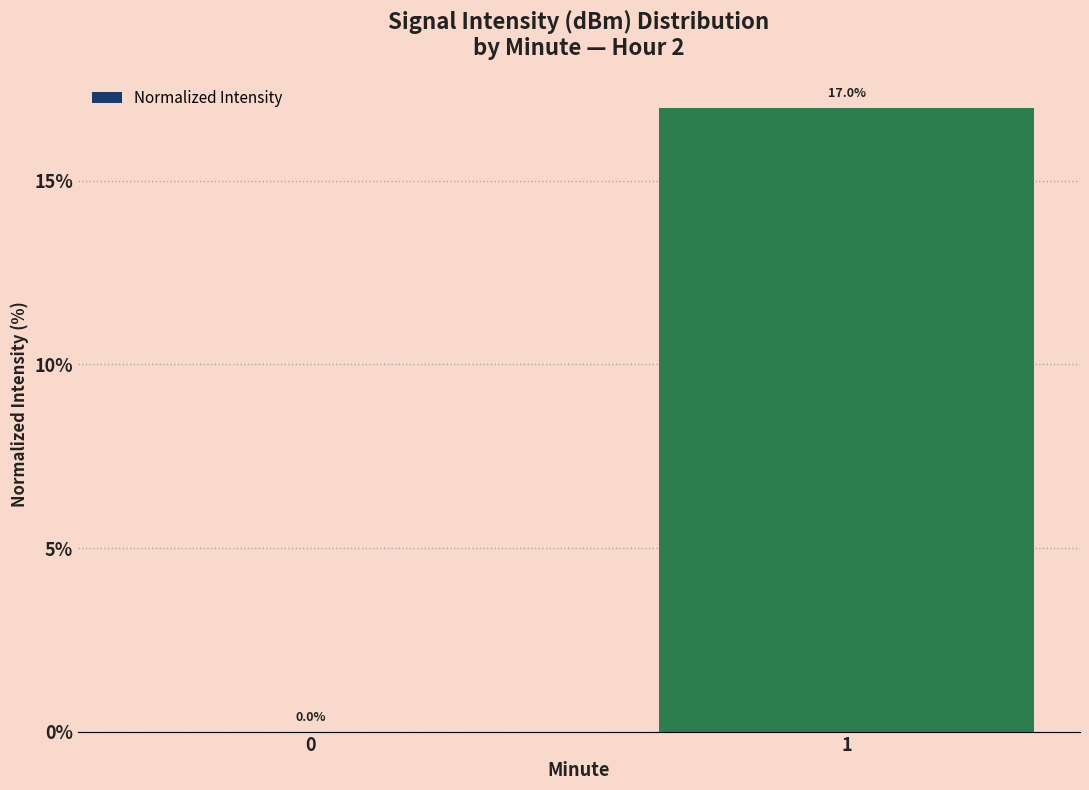

What is the sum of all values?

17